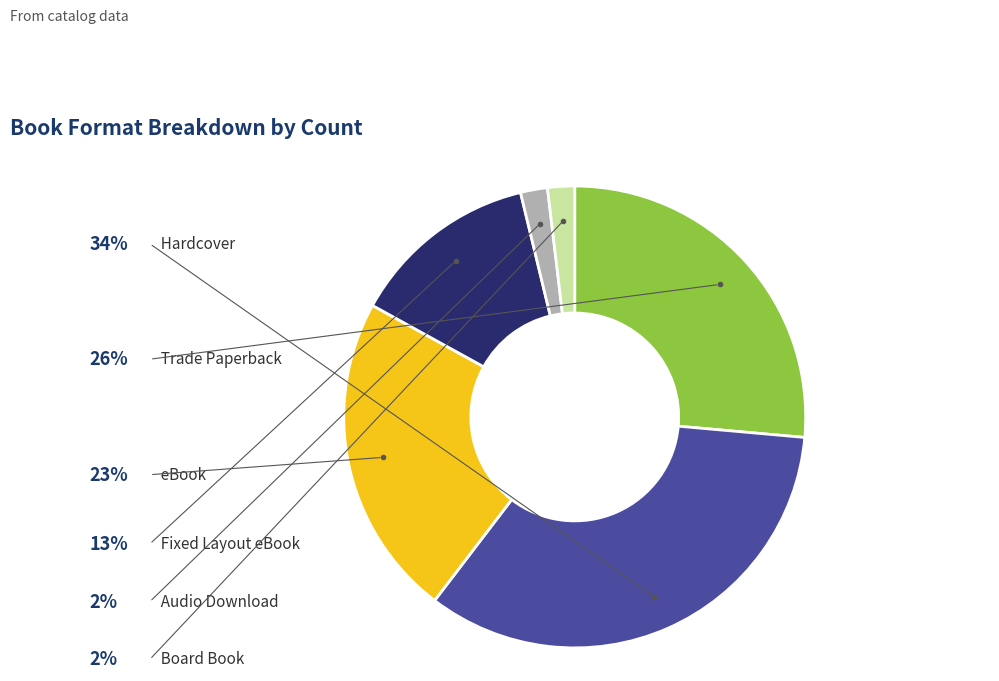

What percentage do Hardcover and Audio Download together represent?

35.8%